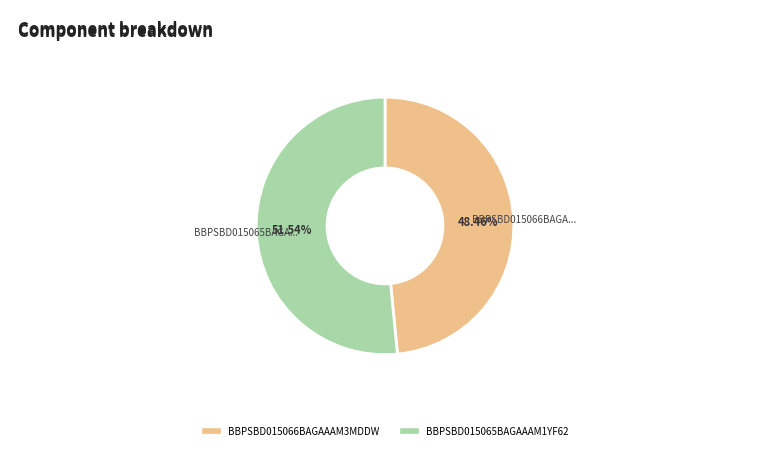

To the nearest percent, what is the difference between the largest and smallest slice percentages?

3%